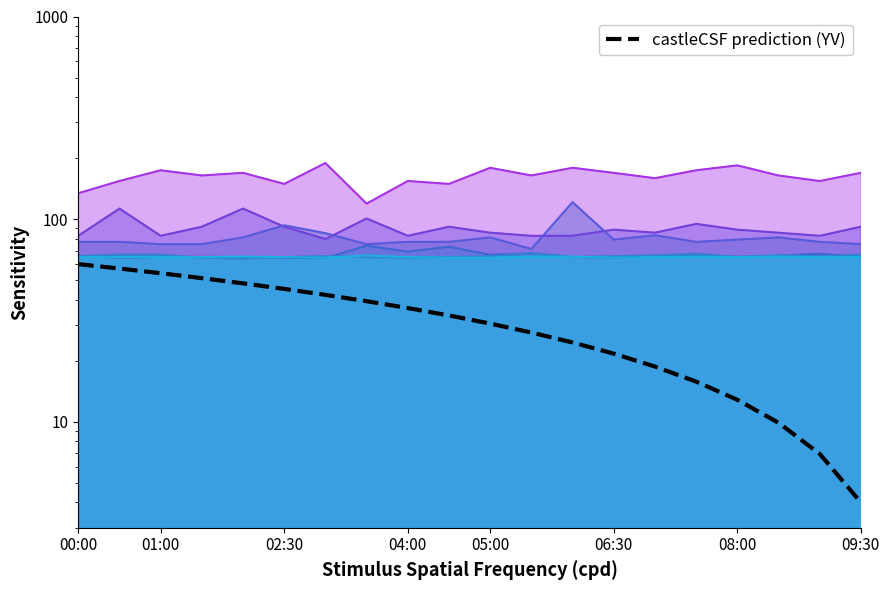

True or false: the data shows 10.2 at 18.

False